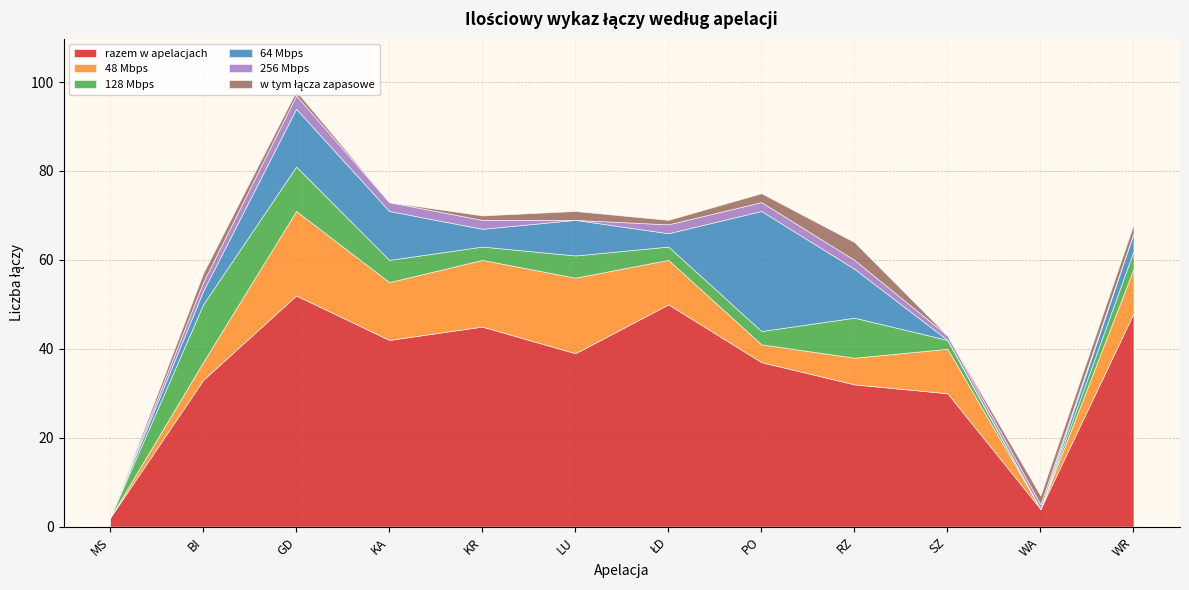

What is the average value of the w tym łącza zapasowe series?

1